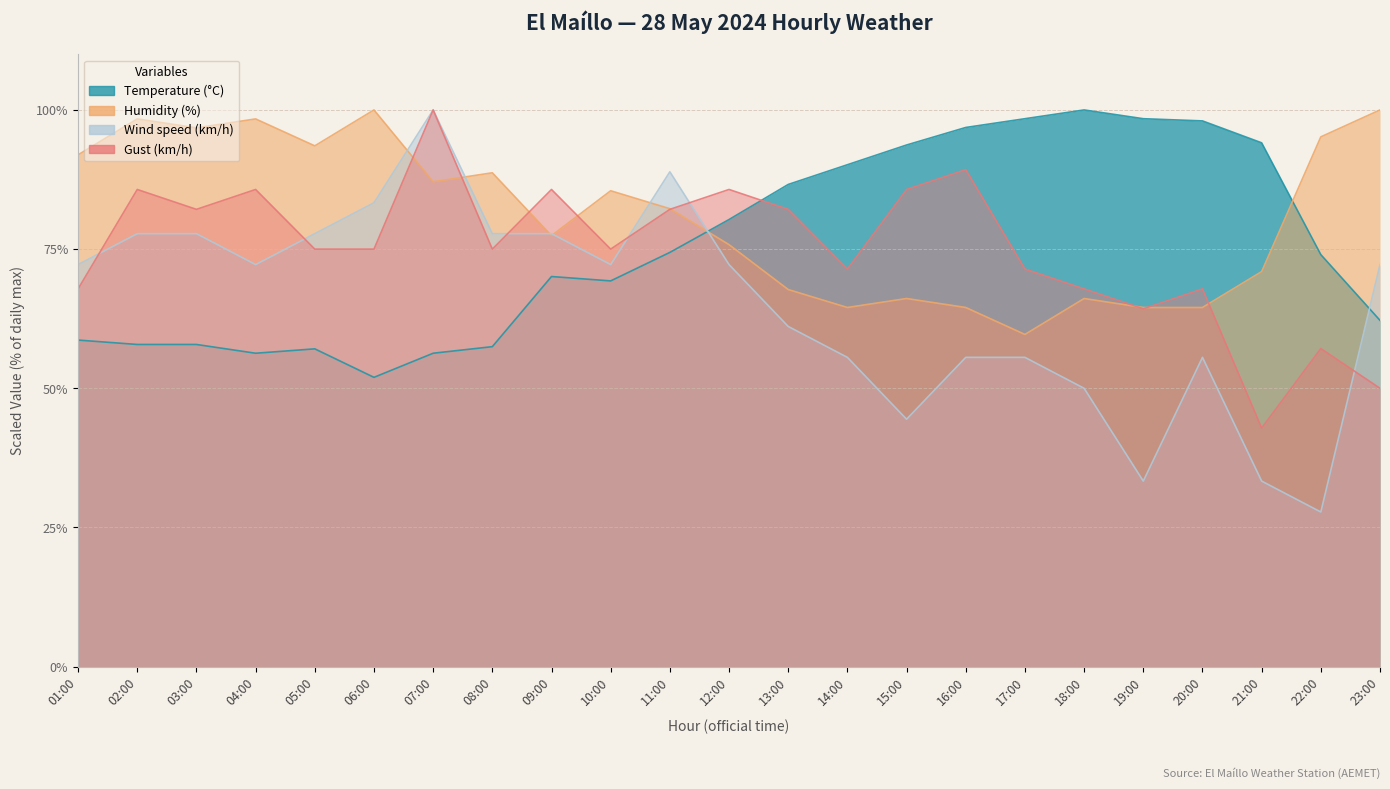

What are all the series names shown in the legend?

Temperature (°C), Humidity (%), Wind speed (km/h), Gust (km/h)